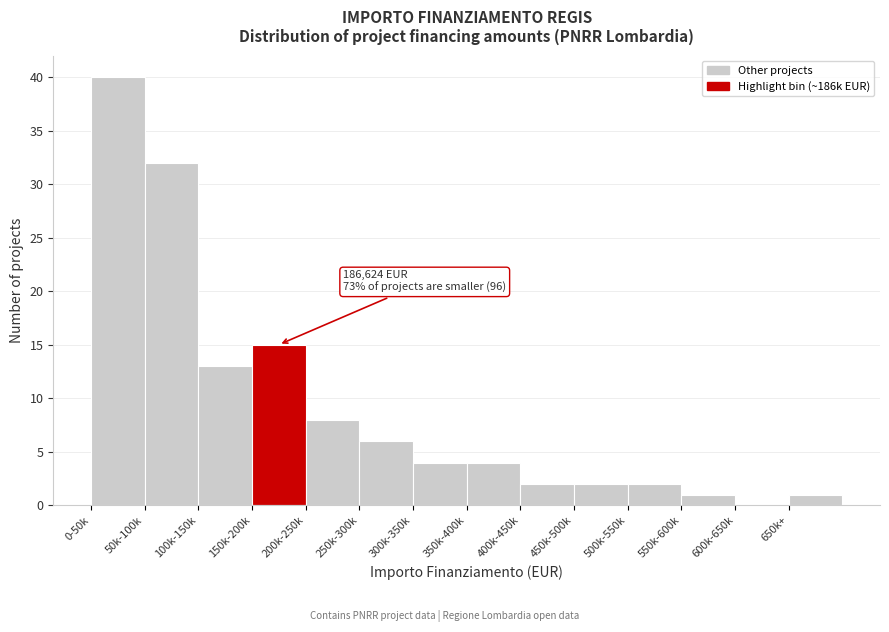

Reading left to right, list all the values displayed in this chart.

0-50k=40	50k-100k=32	100k-150k=13	150k-200k=15	200k-250k=8	250k-300k=6	300k-350k=4	350k-400k=4	400k-450k=2	450k-500k=2	500k-550k=2	550k-600k=1	600k-650k=0	650k+=1